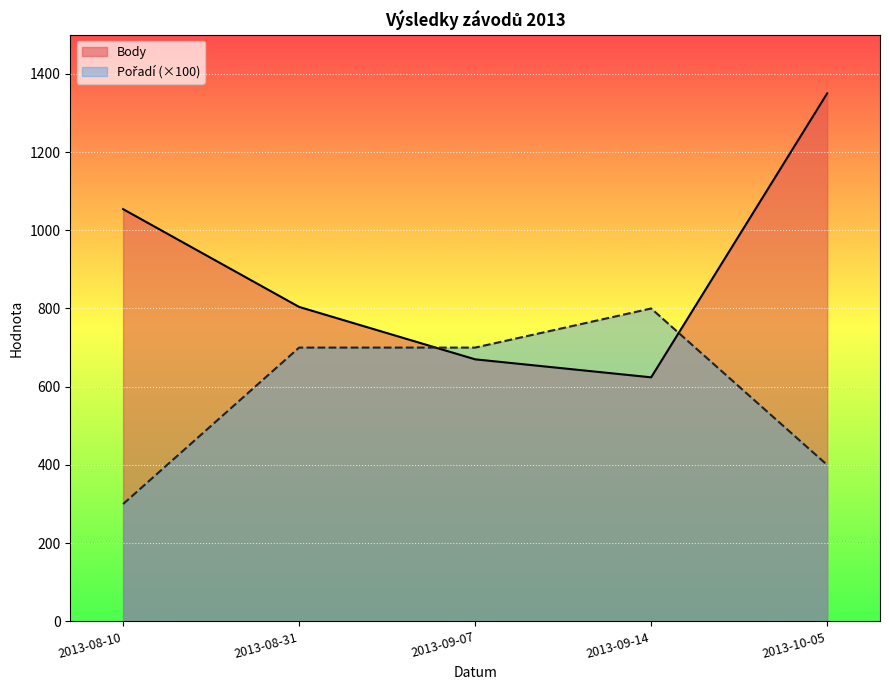

What is the sum of all Pořadí values?

2900